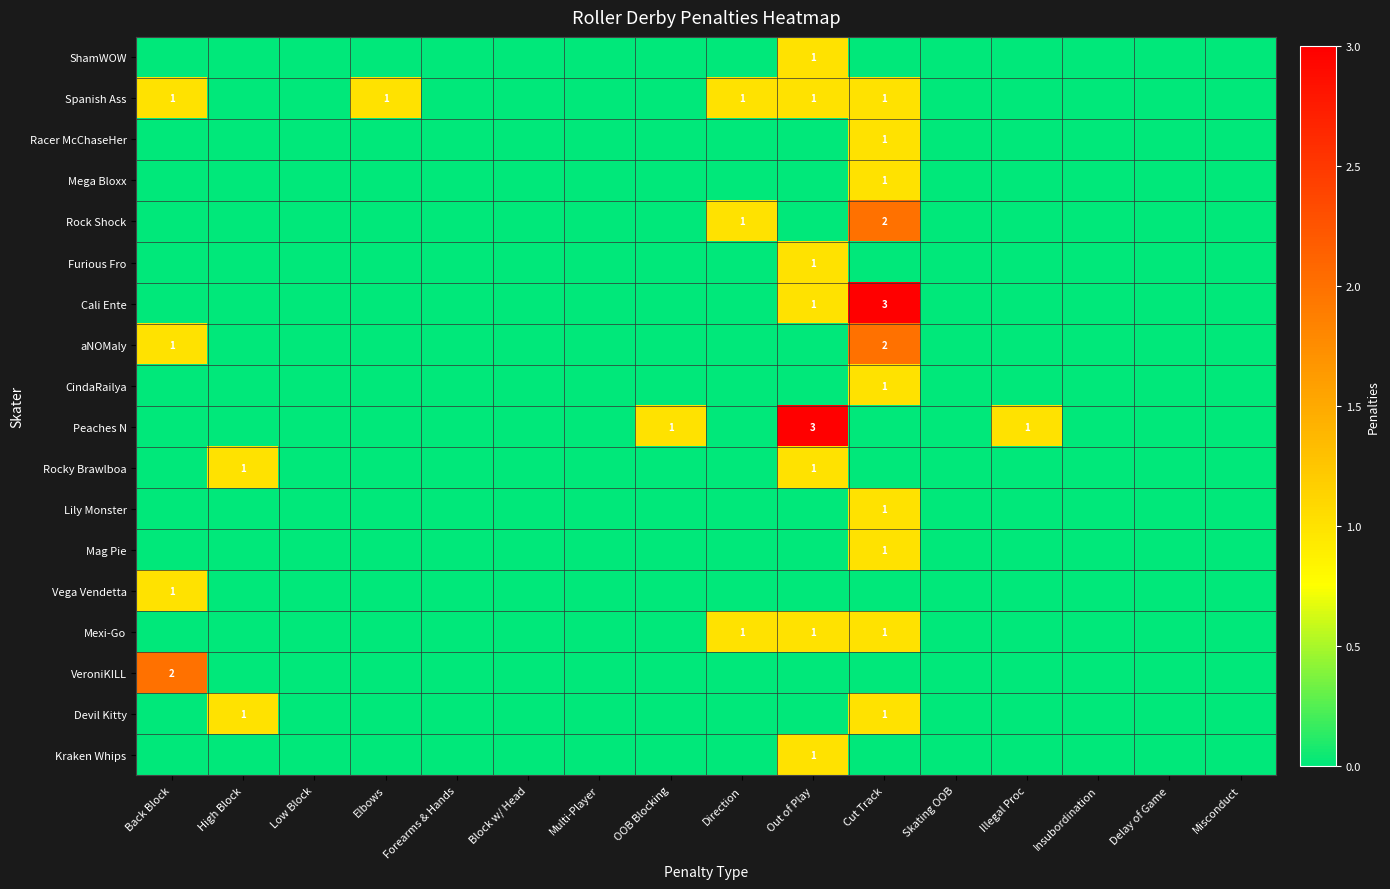

How many series are shown in this chart?

18